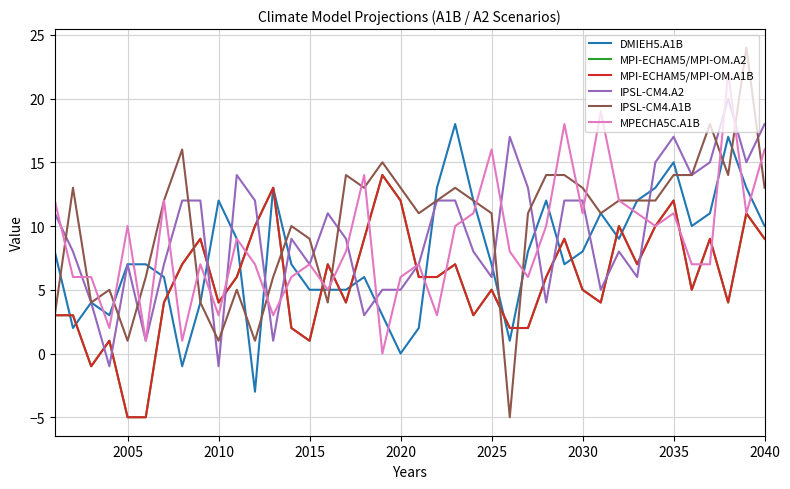

Which series ends up on top after the final intersection of IPSL-CM4.A1B and DMIEH5.A1B?

IPSL-CM4.A1B